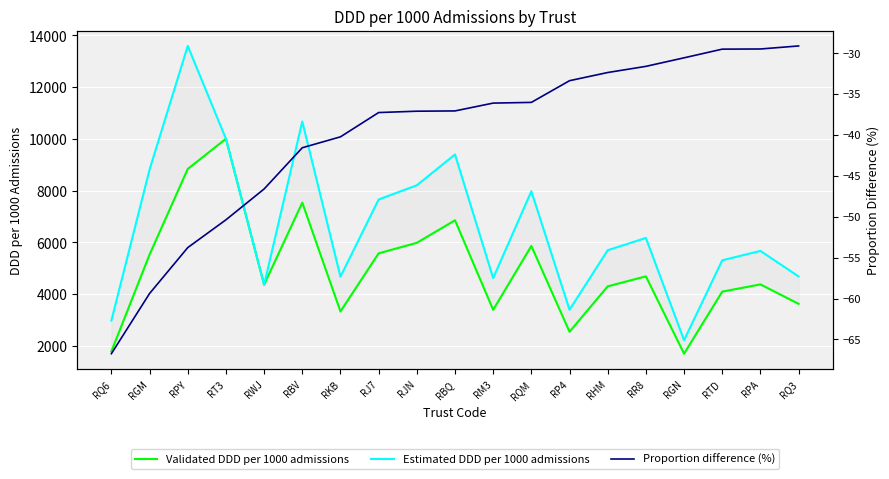

Reading right to left, extract all data points from this chart.

Validated DDD per 1000 admissions: 3626.5	4378.3	4098.0	1701.0	4688.4	4302.8	2546.9	5862.3	3394.4	6854.3	5984.6	5577.7	3332.8	7536.7	4366.9	10003.8	8837.7	5529.2	1788.1
Estimated DDD per 1000 admissions: 4684.4	5671.8	5309.4	2221.8	6172.9	5697.6	3398.0	7976.4	4621.4	9397.5	8207.1	7658.2	4674.8	10671.8	4366.9	10003.8	13591.4	8813.1	2981.4
Proportion difference (%): -29.2	-29.5	-29.6	-30.6	-31.7	-32.4	-33.4	-36.1	-36.1	-37.1	-37.1	-37.3	-40.3	-41.6	-46.6	-50.4	-53.8	-59.4	-66.7